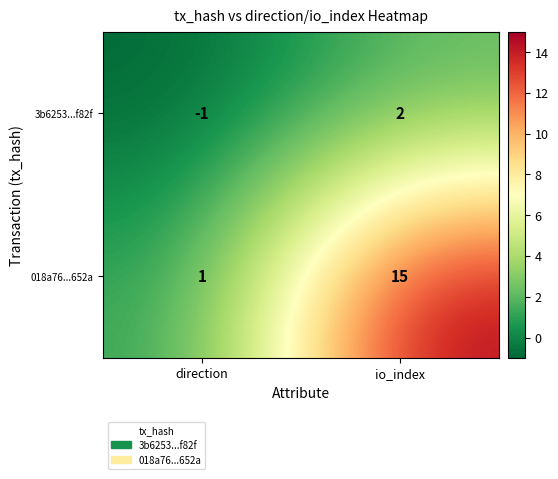

At direction, list the series in order from smallest to largest.

3b6253...f82f, 018a76...652a